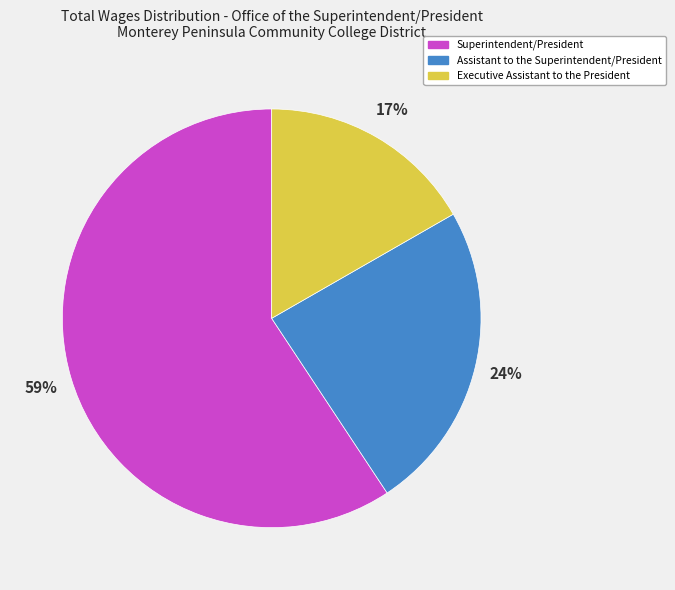

Is it true that Superintendent/President is 69% of the pie?

False